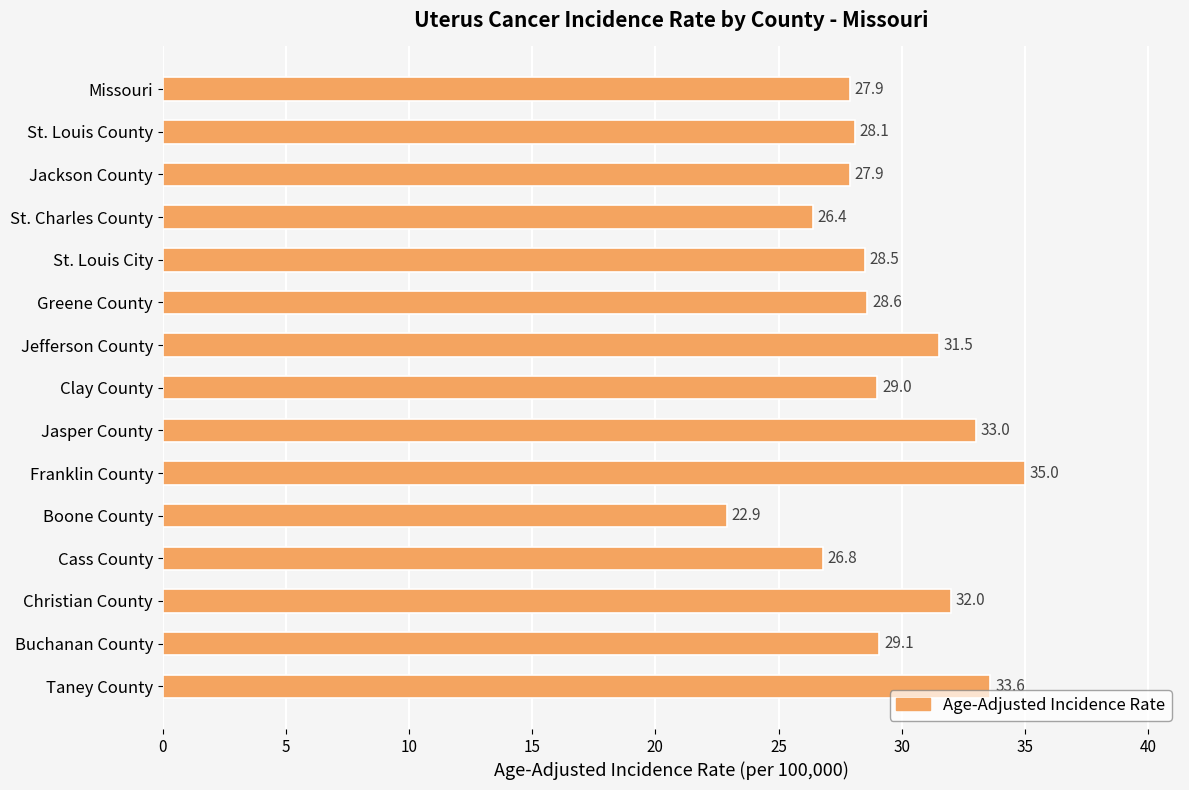

What is the maximum value shown in the chart?

35.0